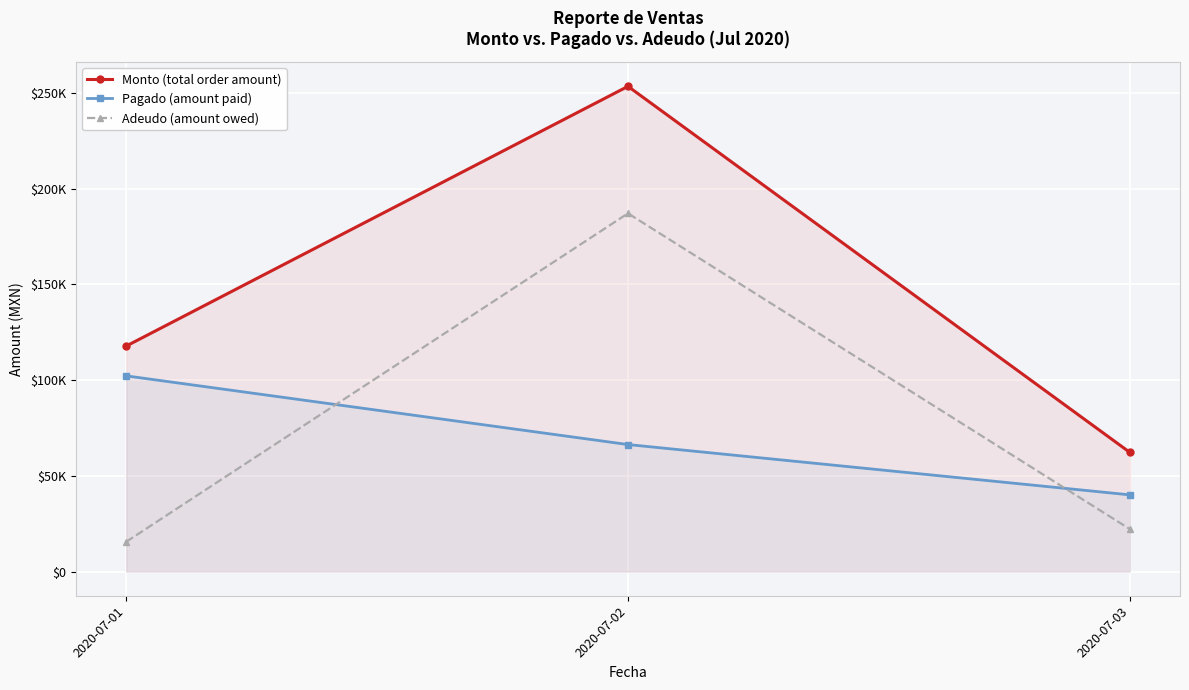

Reading right to left, what are all the values shown in this chart?

Monto: 62280	253484	117796
Pagado: 40080	66354	102246
Adeudo: 22200	187130	15550